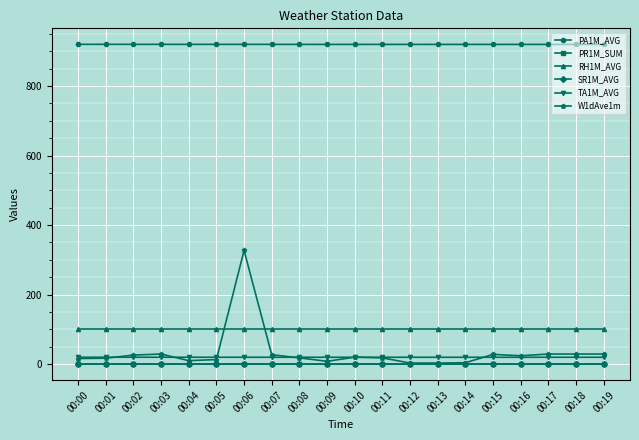

Which series has the widest spread of values?

W1dAve1m